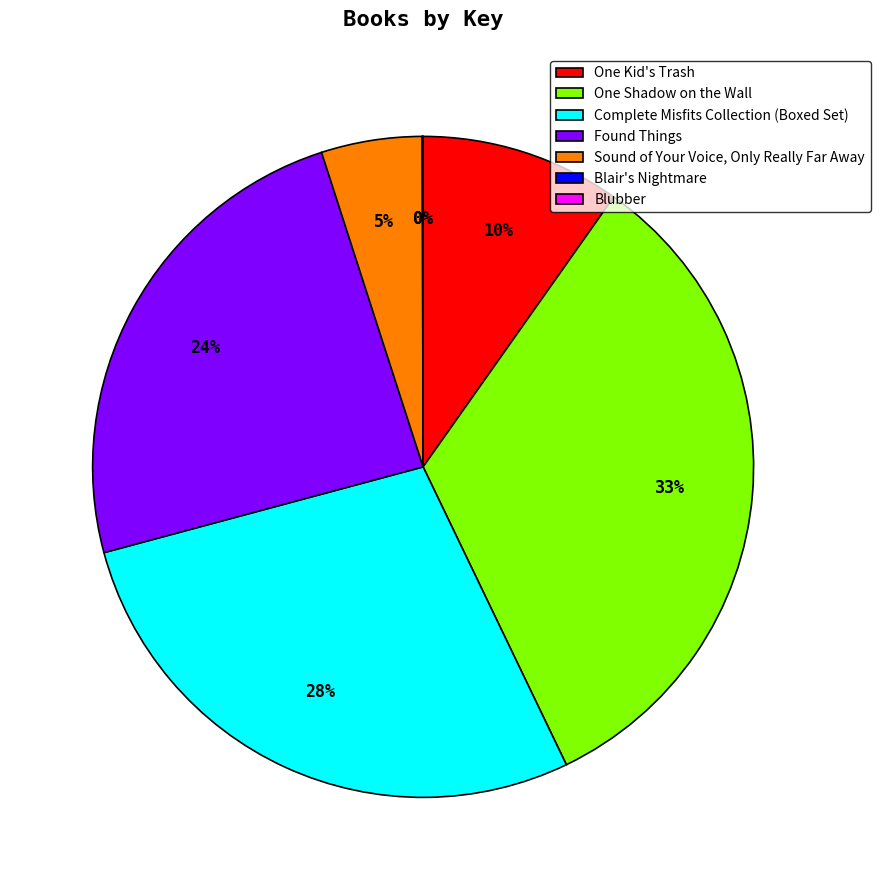

The Complete Misfits Collection (Boxed Set) slice represents 38% of the pie. True or false?

False